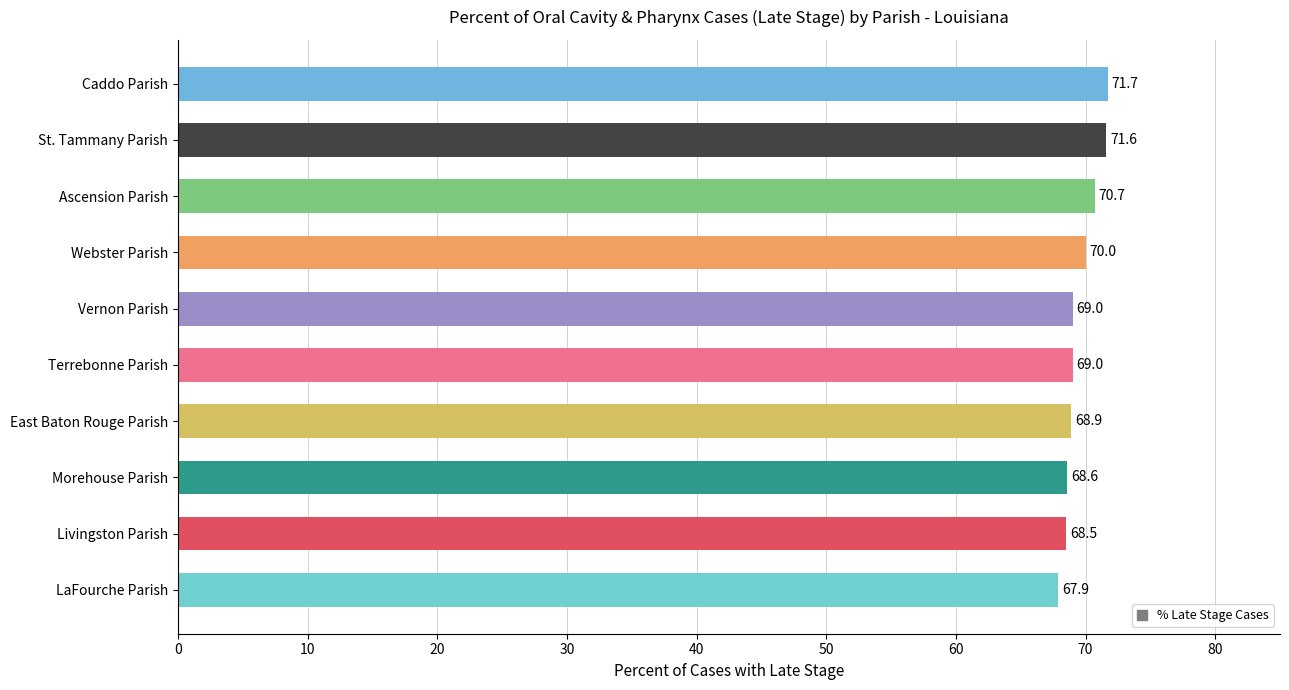

What is the change in value from Terrebonne Parish to Livingston Parish?

-0.5